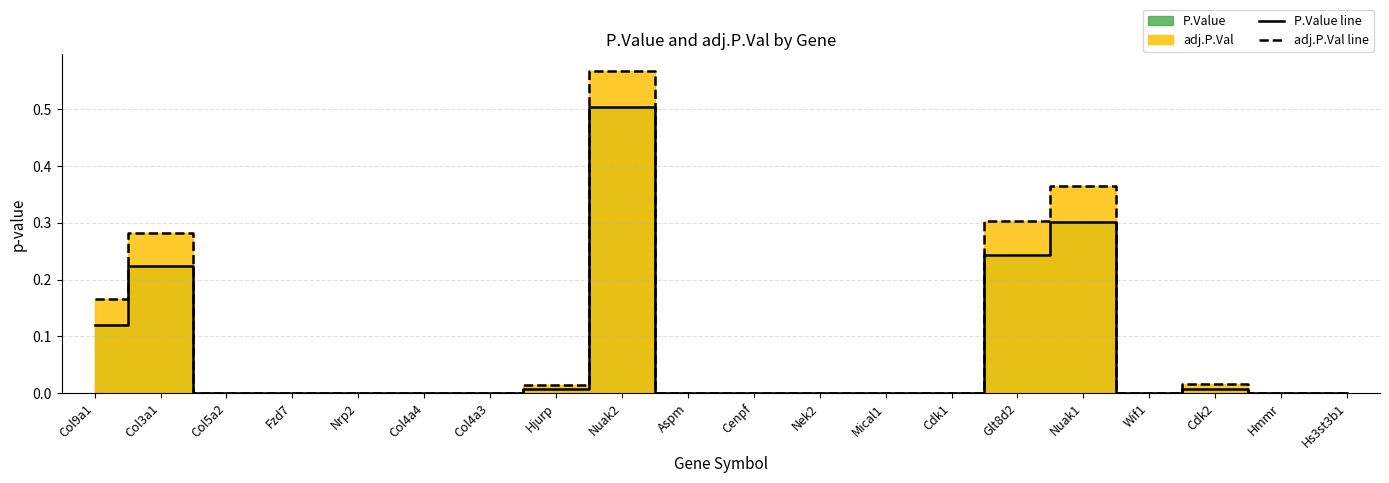

What is the maximum value for P.Value line?

0.5